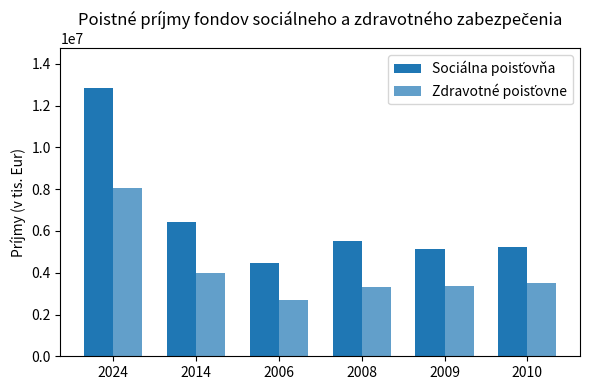

Count the number of categories in the chart.

6